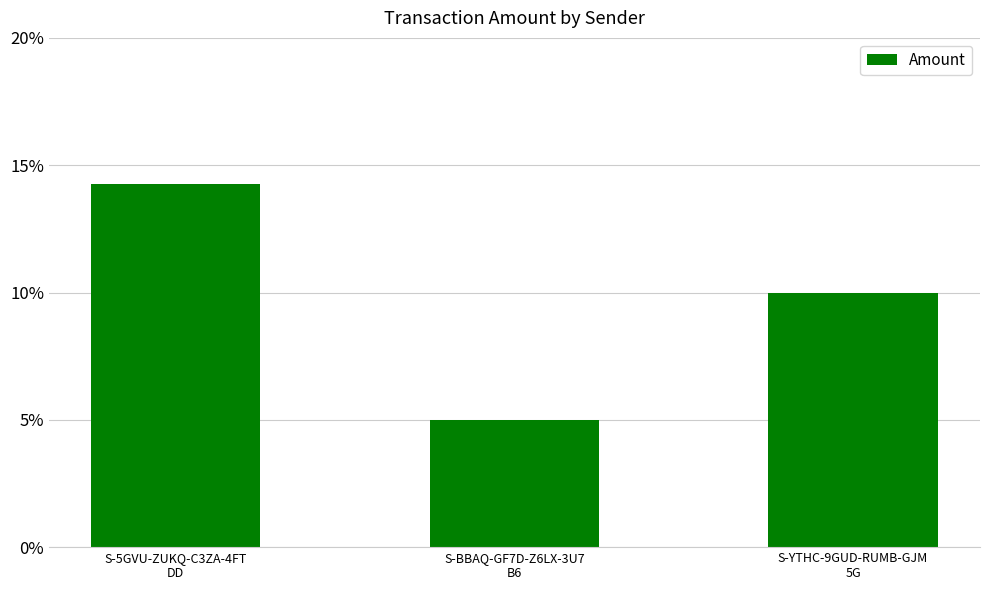

Are the bars horizontal?

No